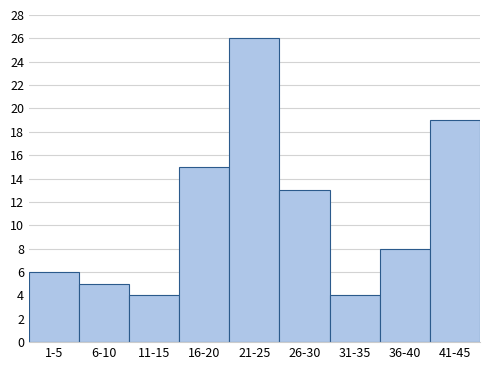

Reading left to right, transcribe all the data shown in this chart.

1-5=6	6-10=5	11-15=4	16-20=15	21-25=26	26-30=13	31-35=4	36-40=8	41-45=19